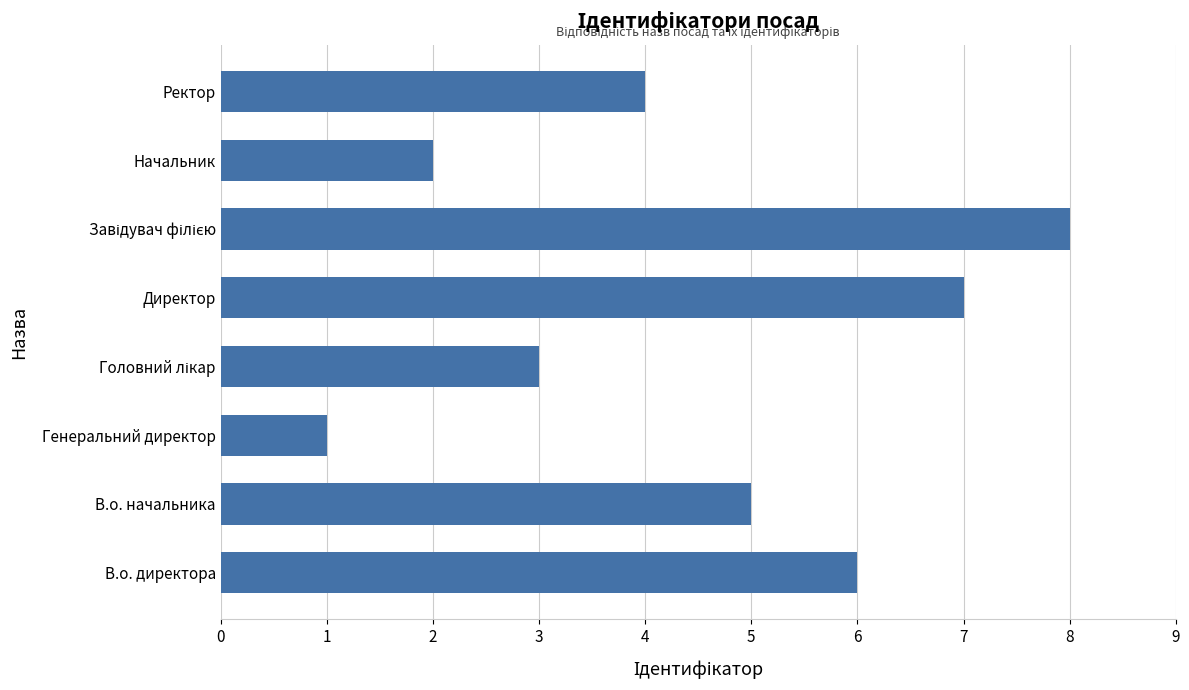

Which has a higher value, Ректор or В.о. начальника?

В.о. начальника